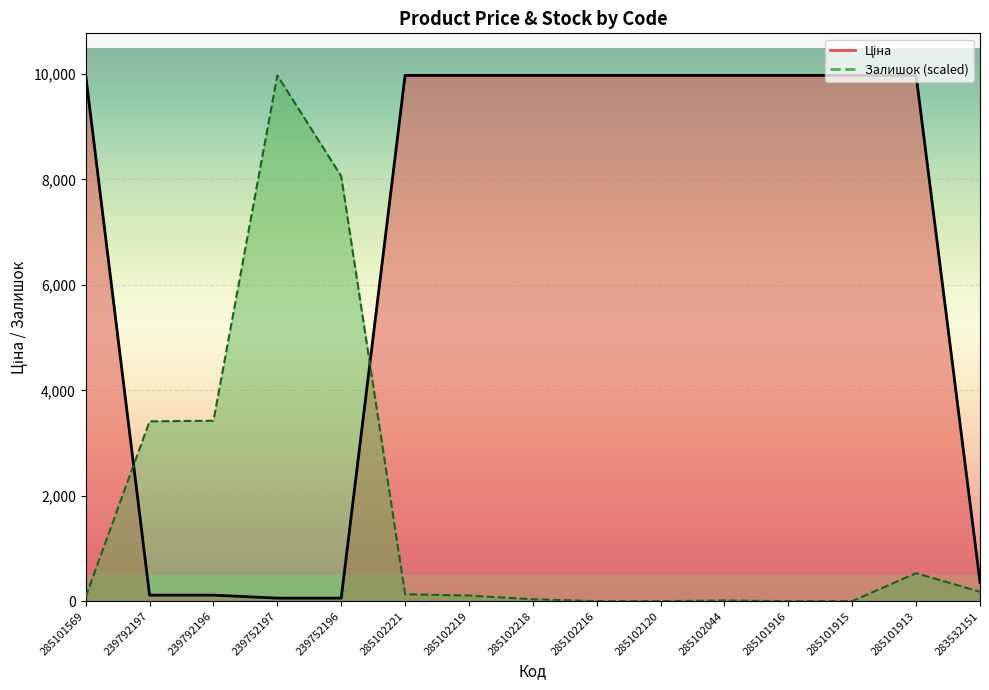

Which label corresponds to the largest value in the chart?

285101569